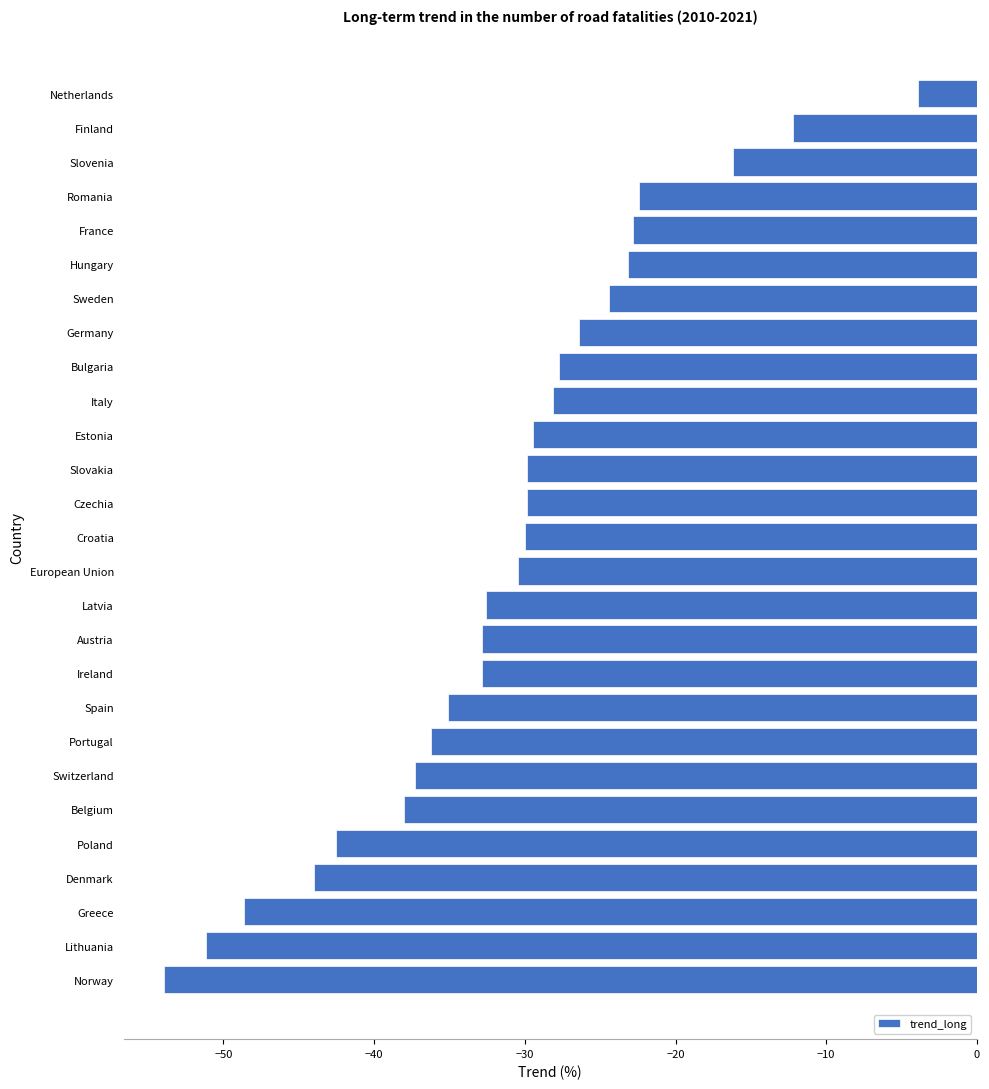

What is the maximum value shown in the chart?

-3.9